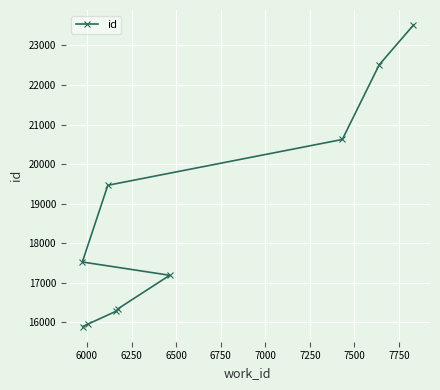

What is the greatest value displayed?

23516